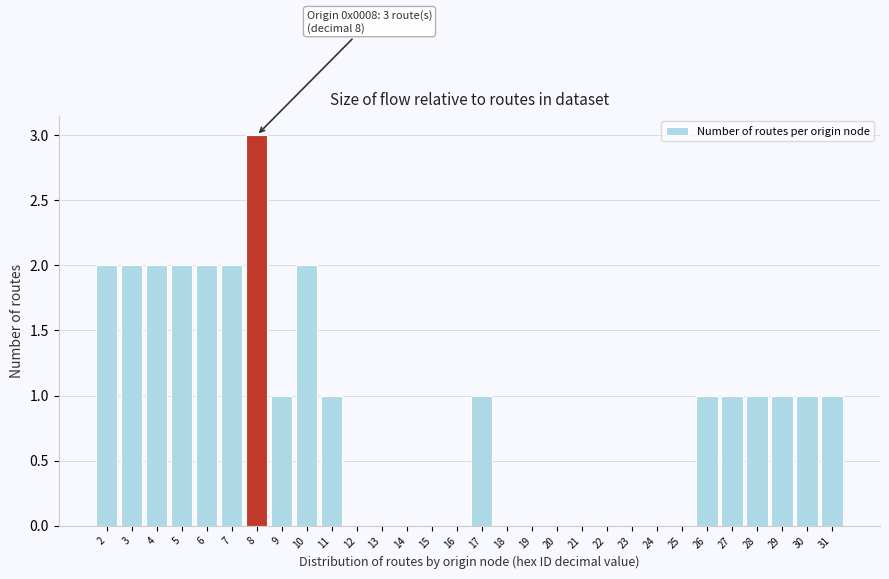

Over which range of the x-axis is the bar tallest?

7.5 to 8.5